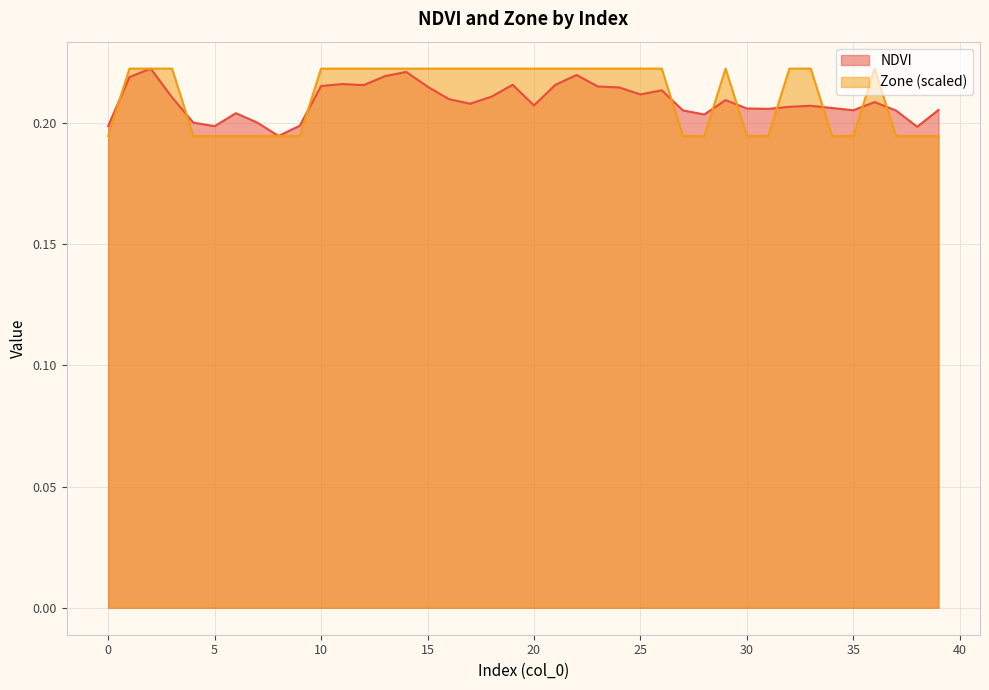

What is the maximum value shown in the chart?

0.2